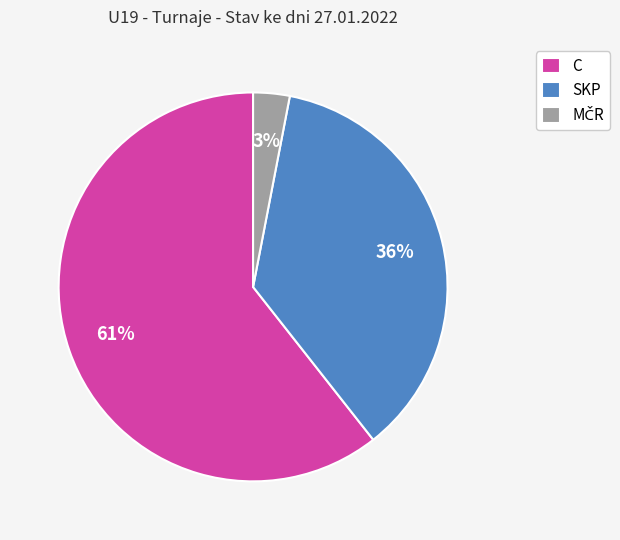

Combined, do SKP and C account for over 50%?

Yes